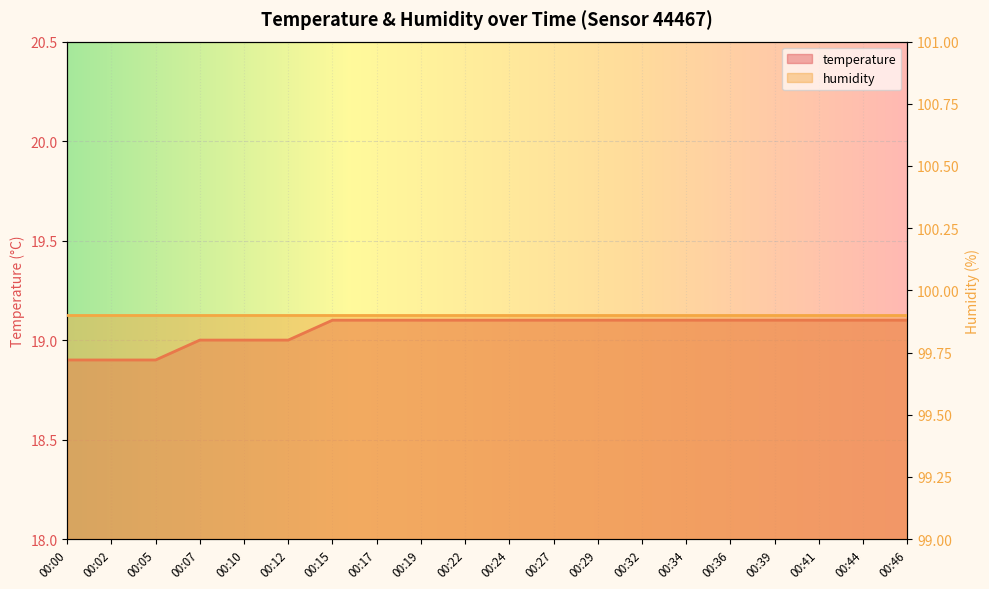

What is the approximate value at 00:46?

19.1